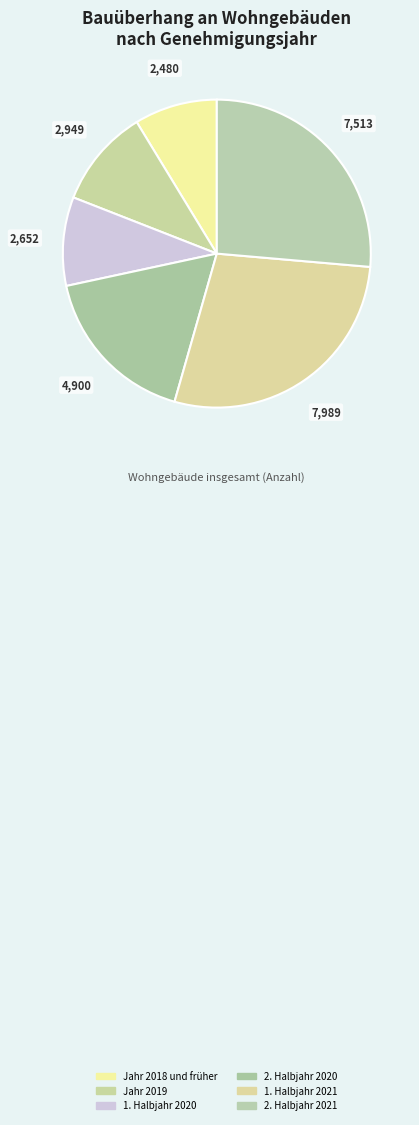

Count the number of slices in the pie.

6